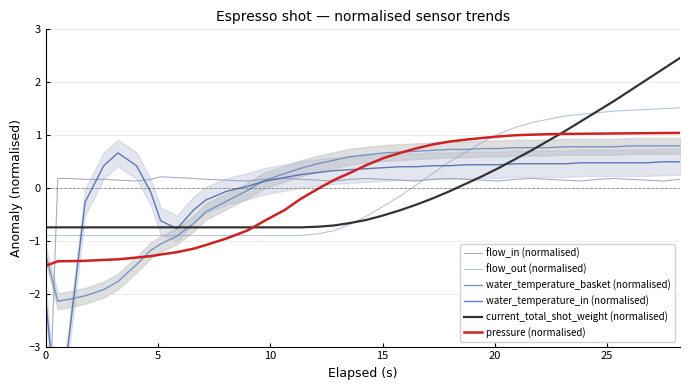

How many lines are shown in the chart?

6